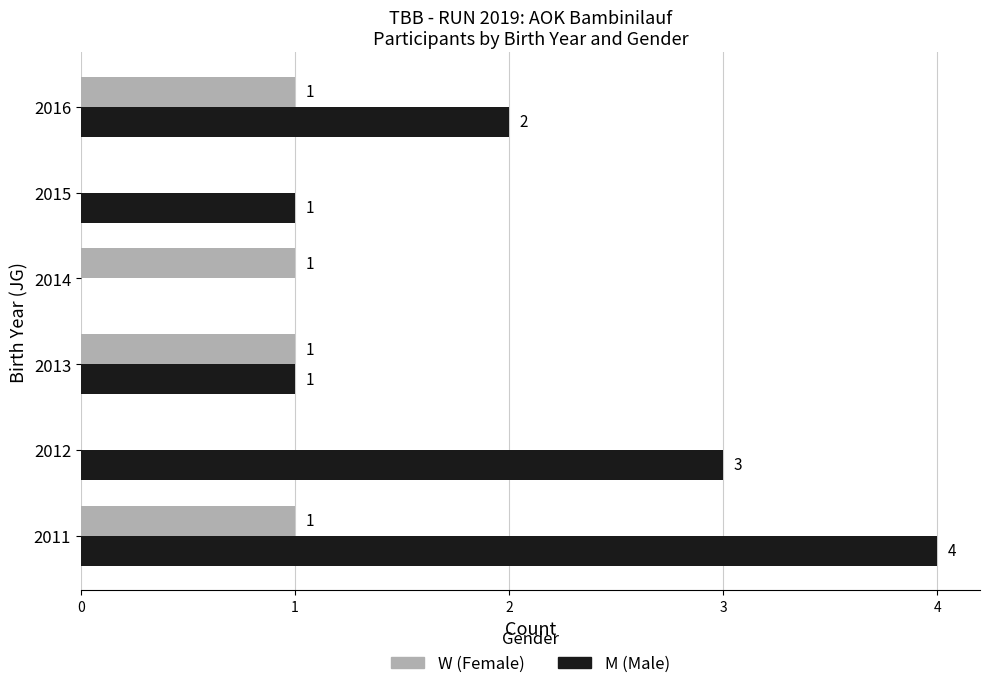

Which series has the largest total across all categories?

M (Male)